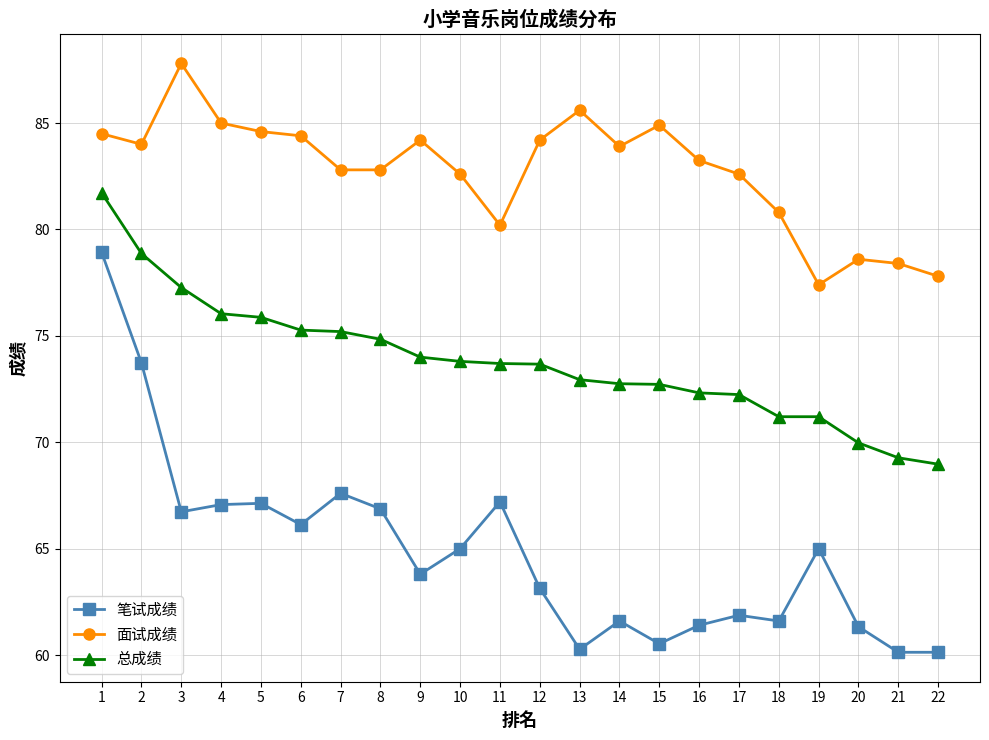

At how many categories does at least one series exceed 69?

22